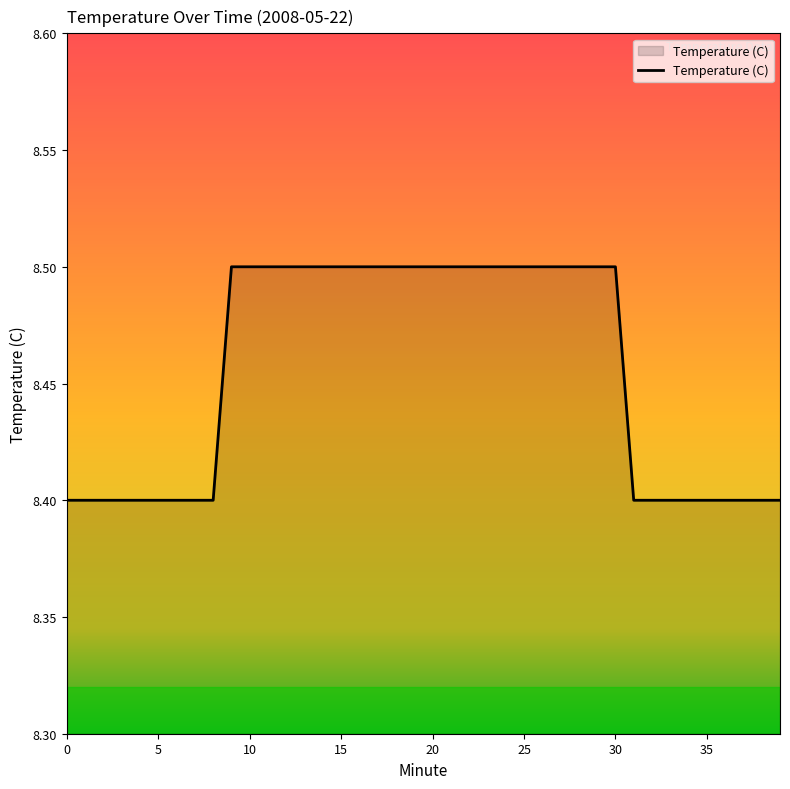

What is the difference between the second highest and minimum values?

0.1